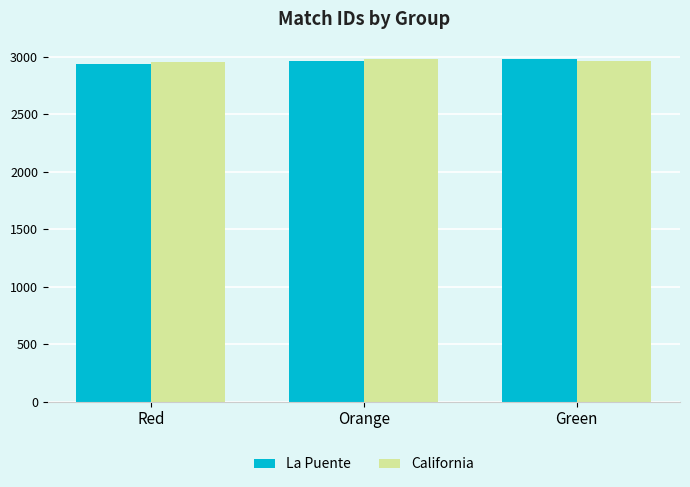

How many groups of bars are there?

3